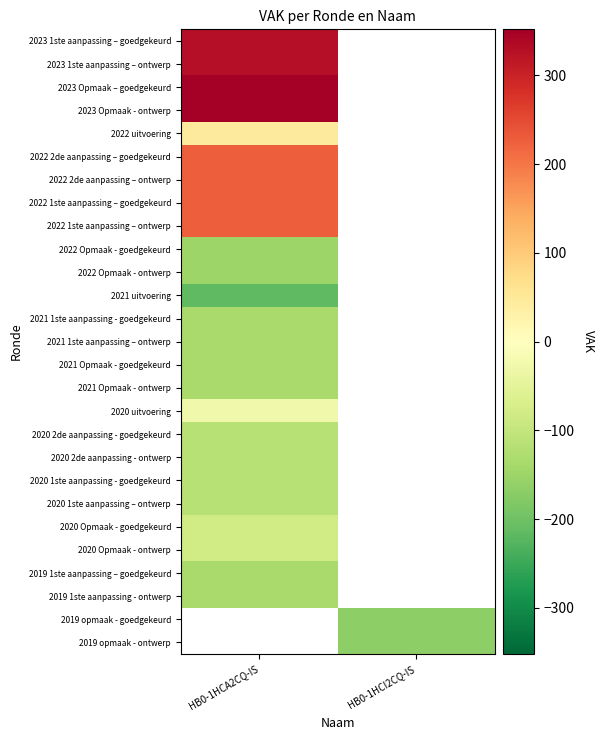

At which label is 2020 1ste aanpassing – ontwerp closest to -117?

HB0-1HCA2CQ-IS